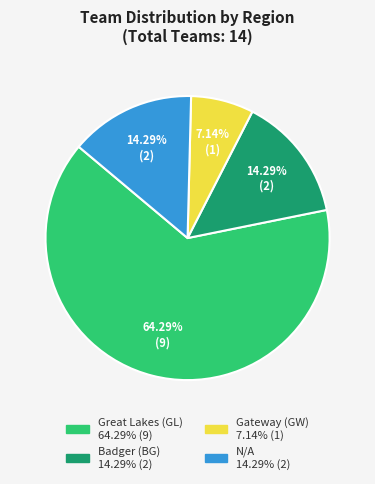

What is the smallest slice in the pie chart?

Gateway (GW)